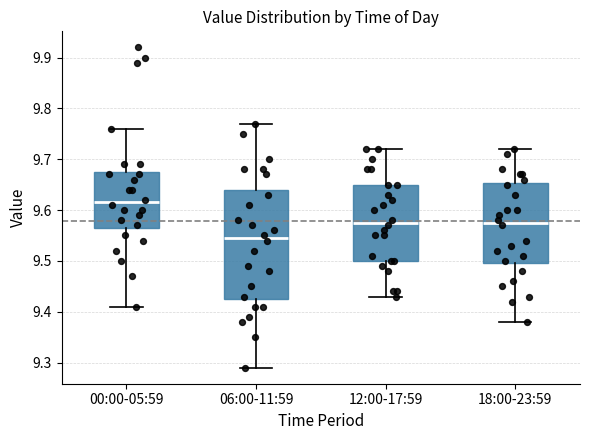

Which box has the highest median line?

00:00-05:59